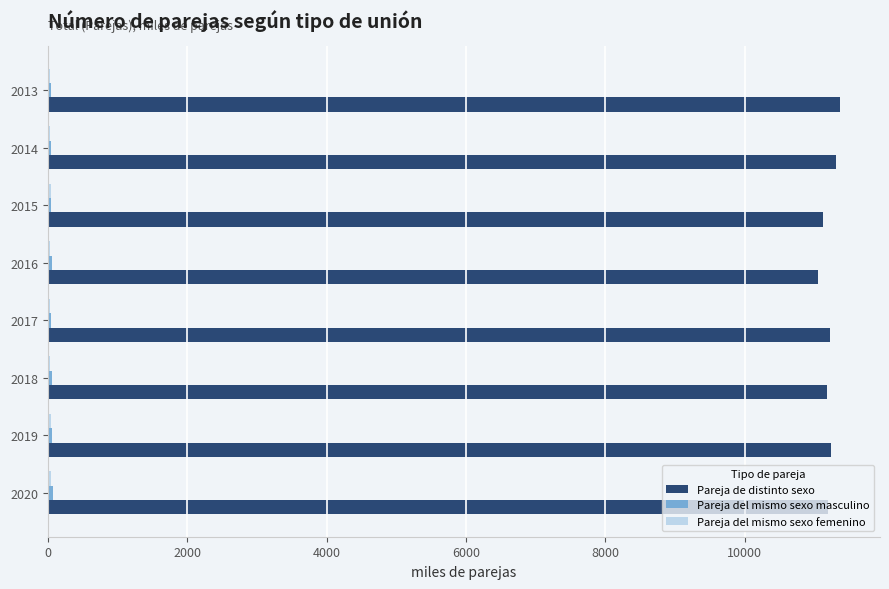

Is it true that Pareja de distinto sexo equals 17274.4 at 2017?

False